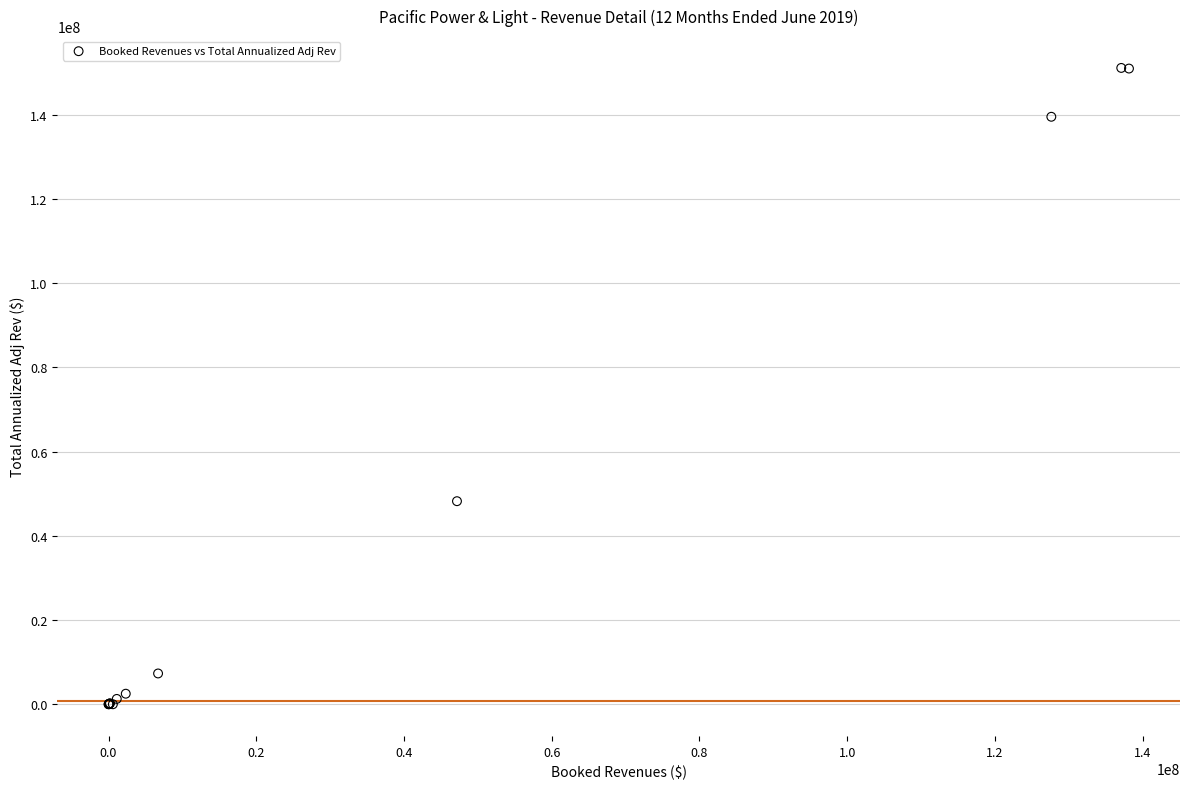

What Y value in the scatter plot is closest to 75529062?

48205462.9